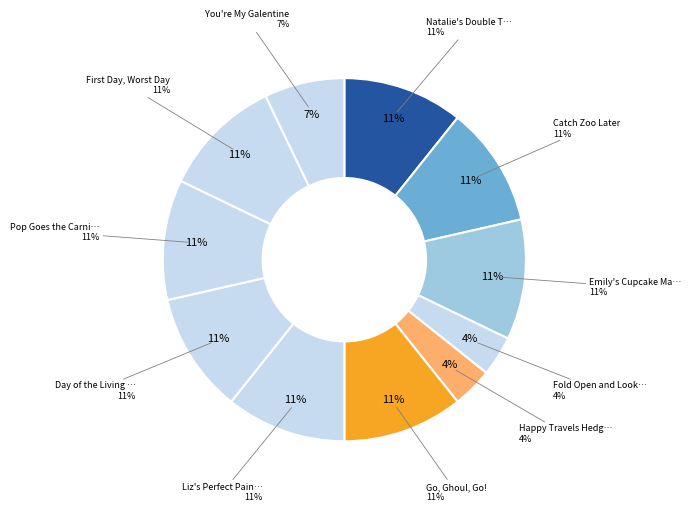

How many slices are in this pie chart?

11